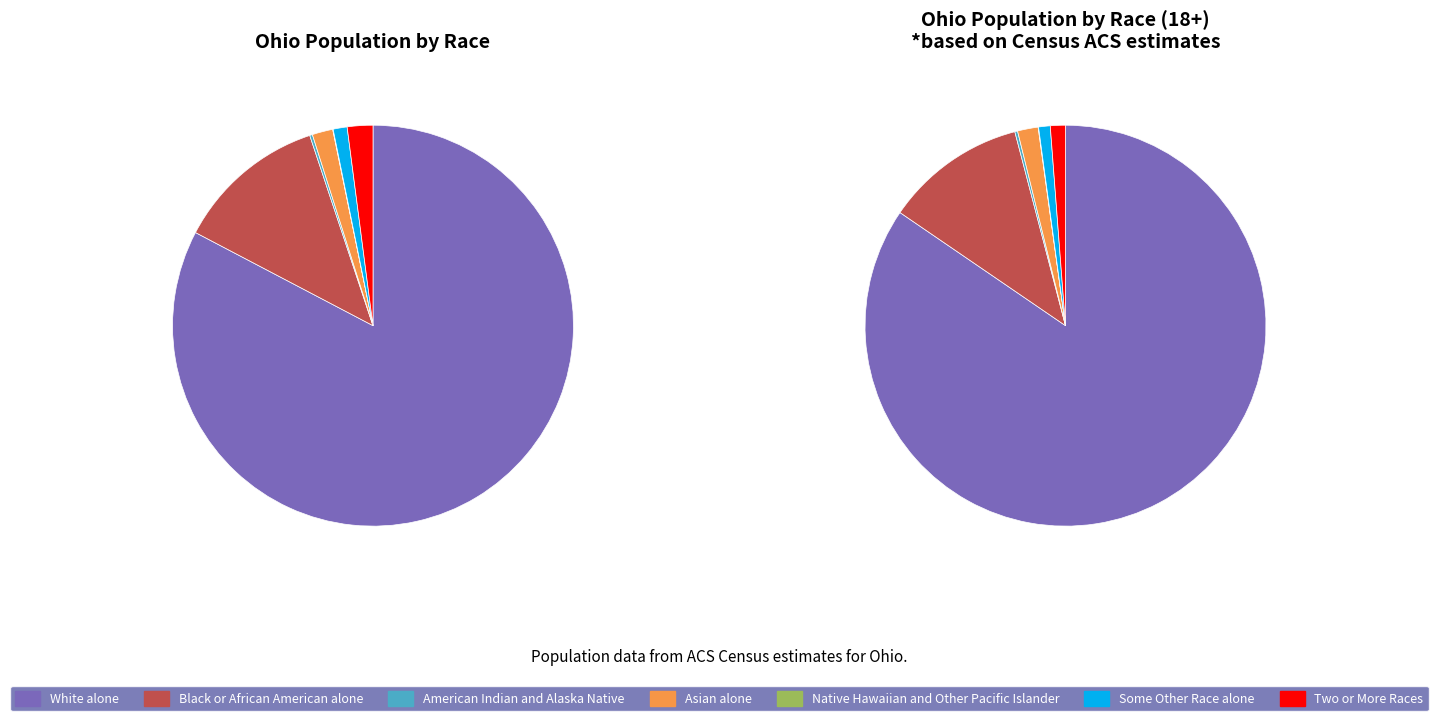

Approximately how many times larger is the value at Two or More Races compared to Some Other Race alone?

1.8